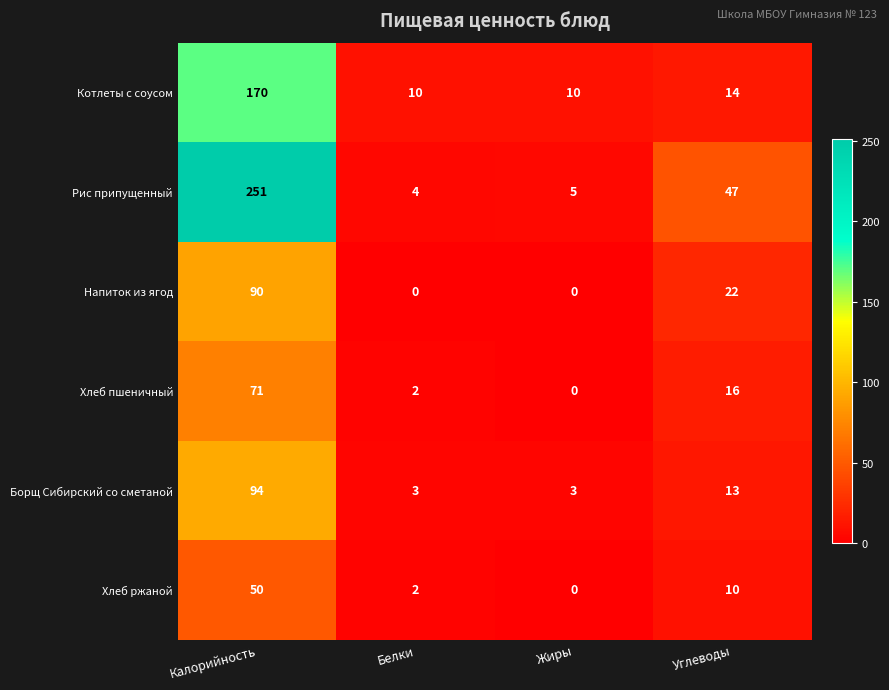

The value of Рис припущенный at Жиры is 5. True or false?

True